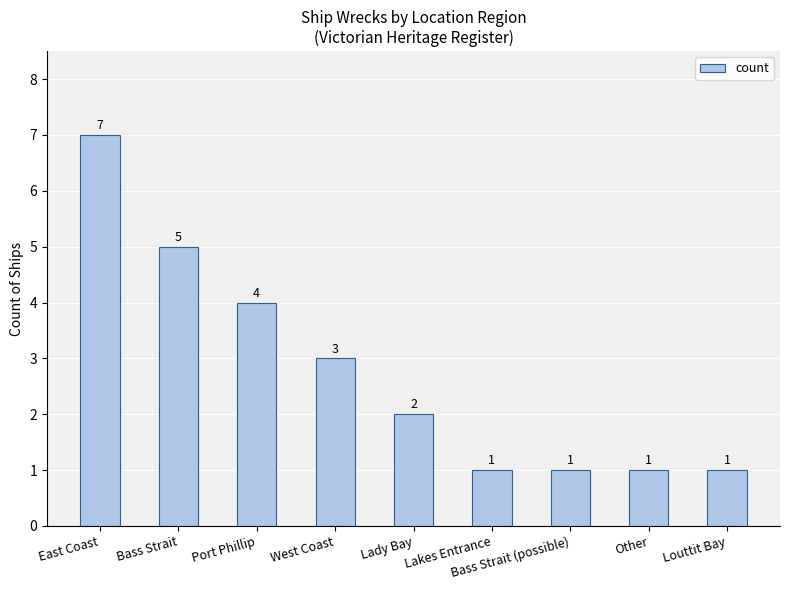

What is the difference between the values at Lady Bay and Port Phillip?

2